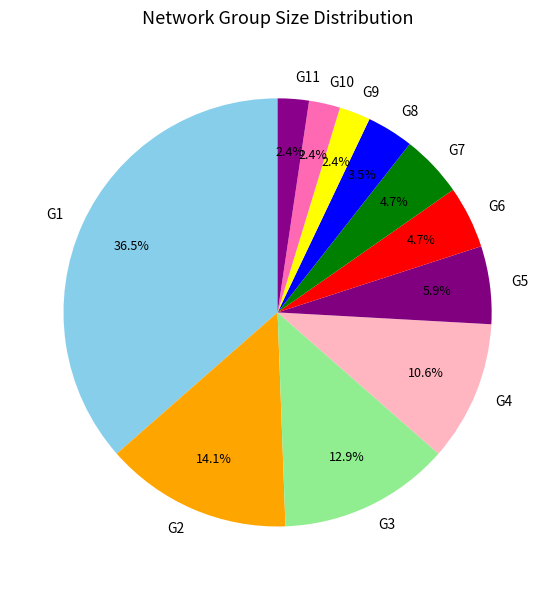

True or false: G4 accounts for 11% of the total.

True